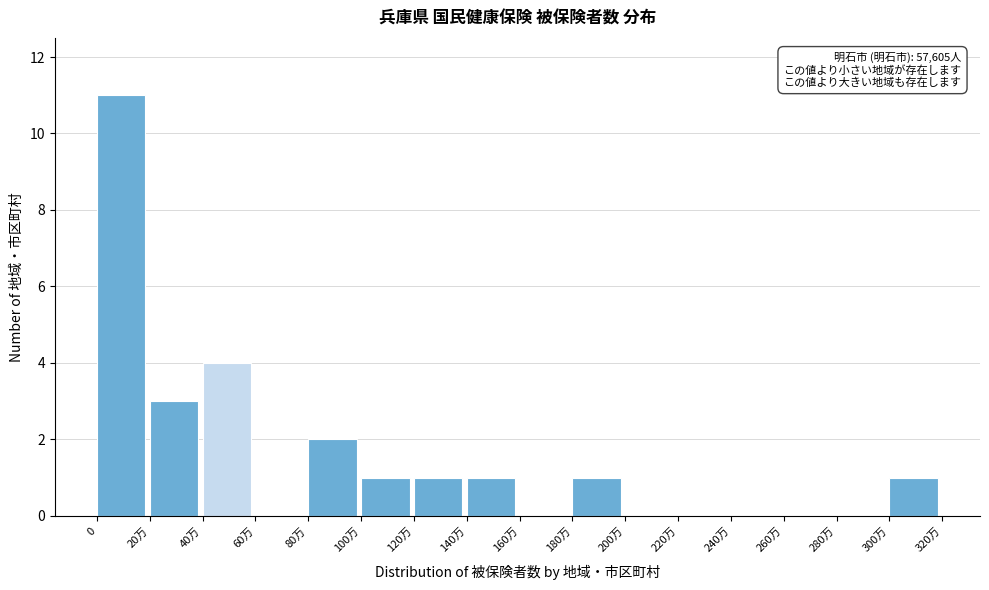

Reading left to right, list all the values displayed in this chart.

0=11	20万=3	40万=4	60万=0	80万=2	100万=1	120万=1	140万=1	160万=0	180万=1	200万=0	220万=0	240万=0	260万=0	280万=0	300万=1